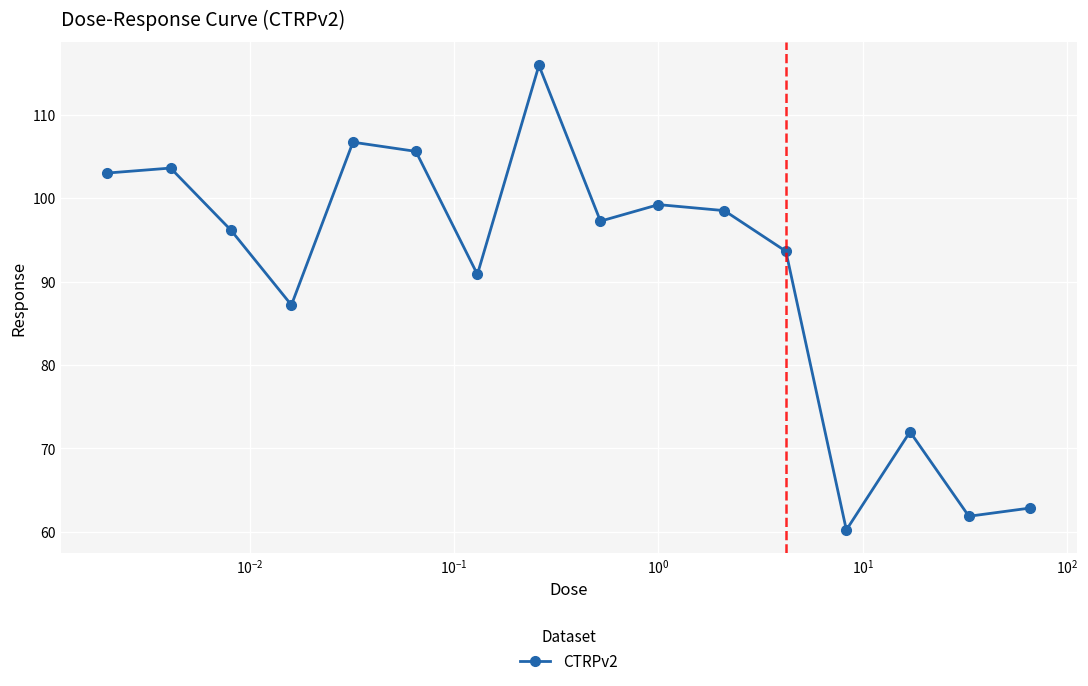

How many values exceed 97?

8